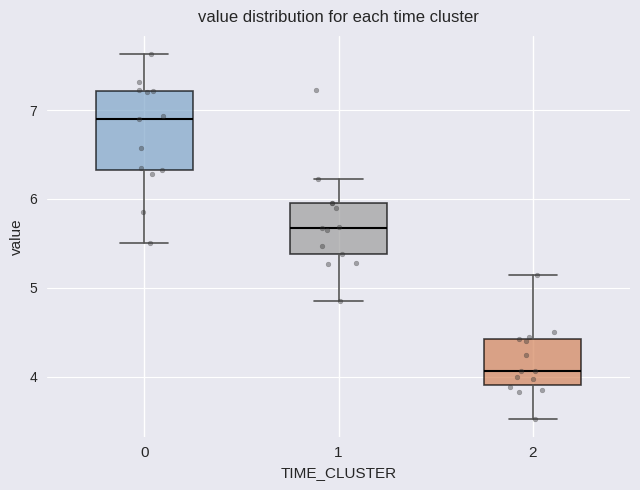

Reading left to right, read every box against the y-axis: the position of its median line, the range the box covers, and the ends of its whiskers. The values are not printed on the chart, so give them approximately, as read against the axis.

0: median 6.9, box 6.3 to 7.2, whiskers 5.5 to 7.6
1: median 5.7, box 5.4 to 6.0, whiskers 4.9 to 6.2
2: median 4.1, box 3.9 to 4.4, whiskers 3.5 to 5.2